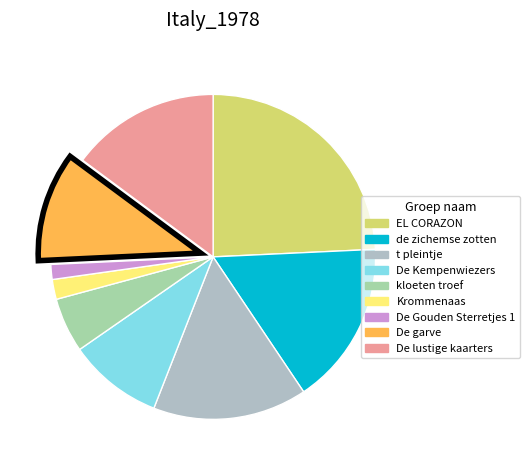

Do De lustige kaarters and De Gouden Sterretjes 1 together represent more than half of the pie?

No